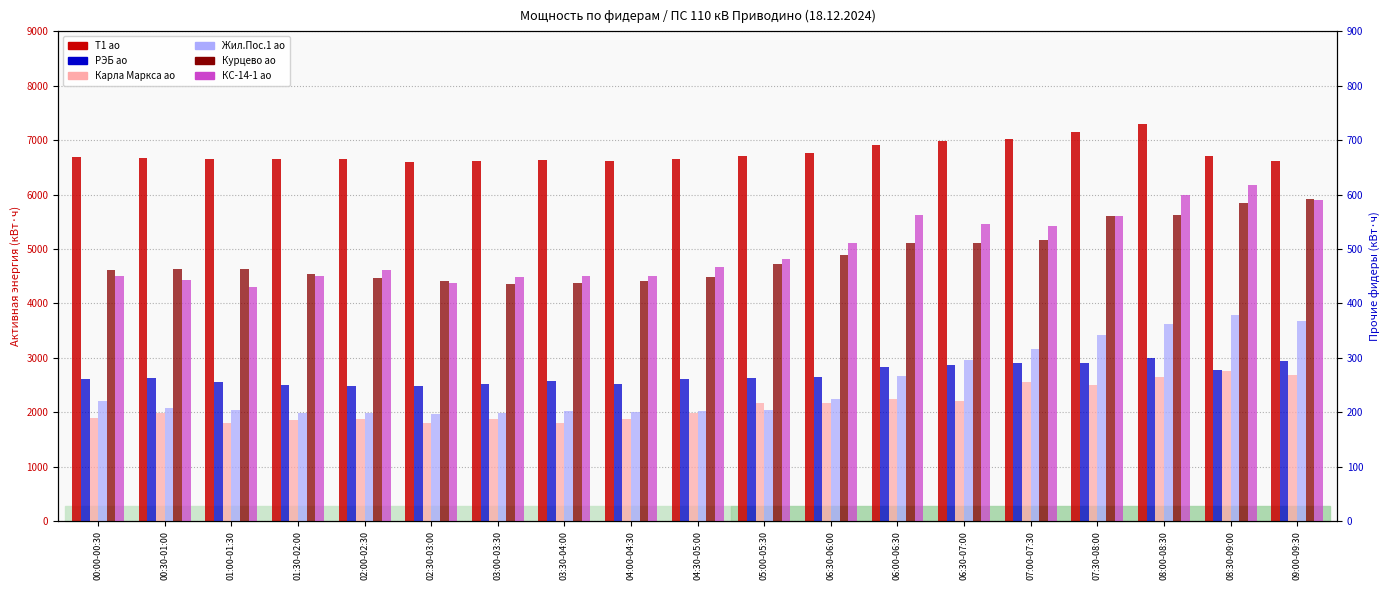

How many values in the КС-14-1 ао series are below 467?

9